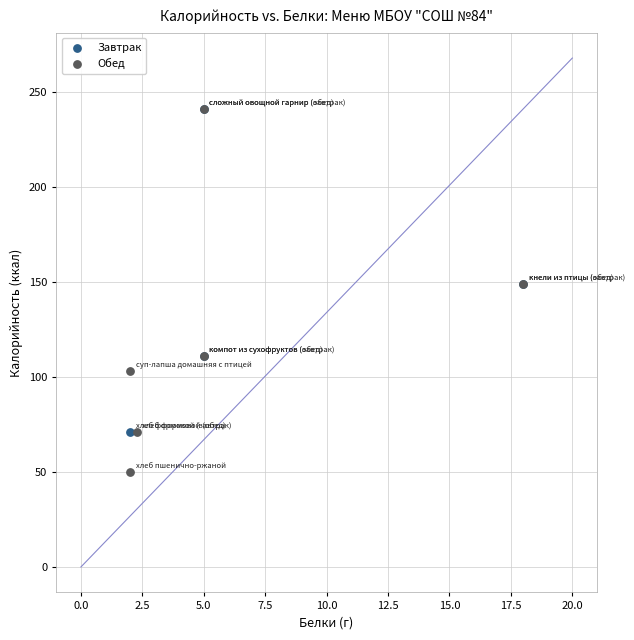

Which series has the widest spread of Y values?

Обед